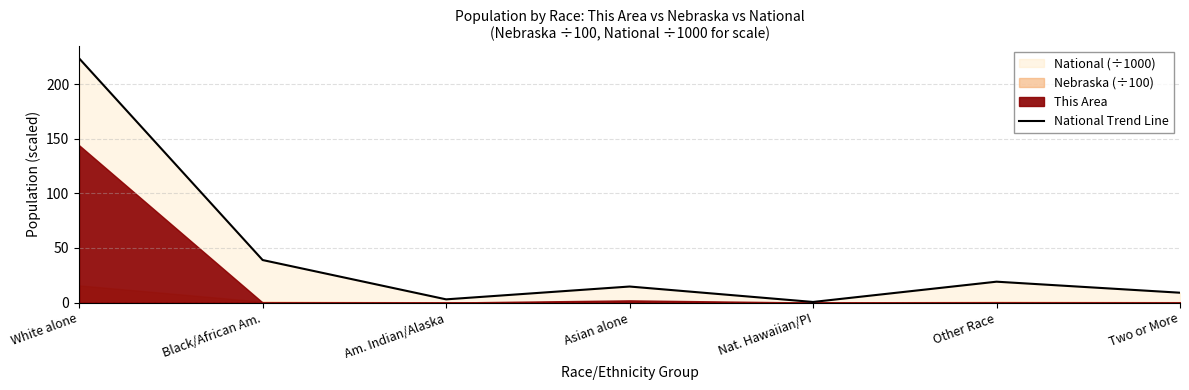

At which label is the value closest to 112?

Black/African Am.